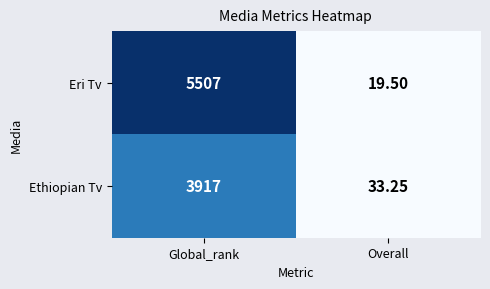

At which label does Ethiopian Tv reach its peak?

Global_rank